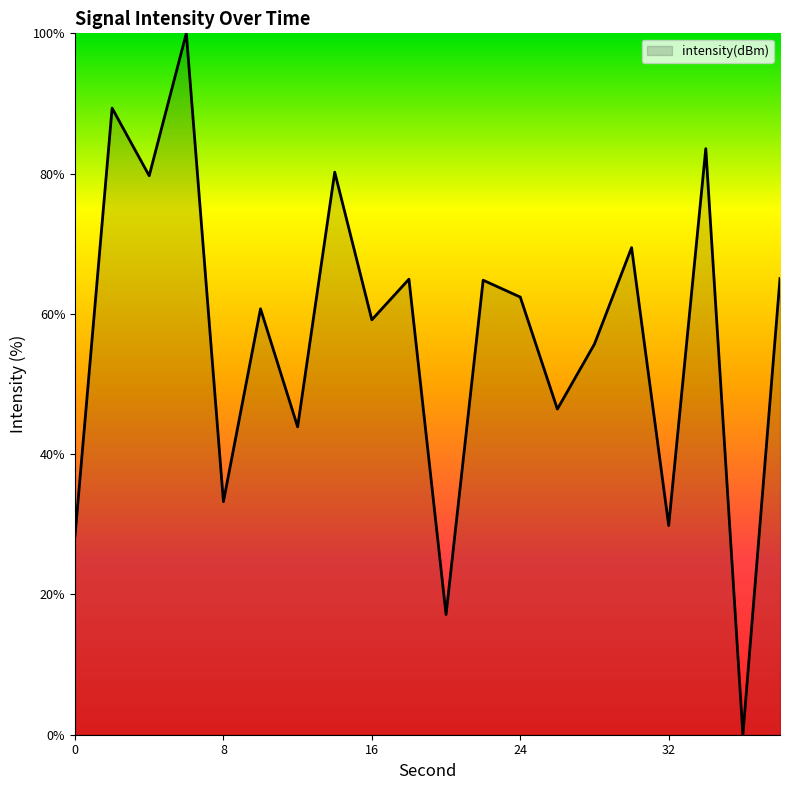

What is the greatest value displayed?

100.0